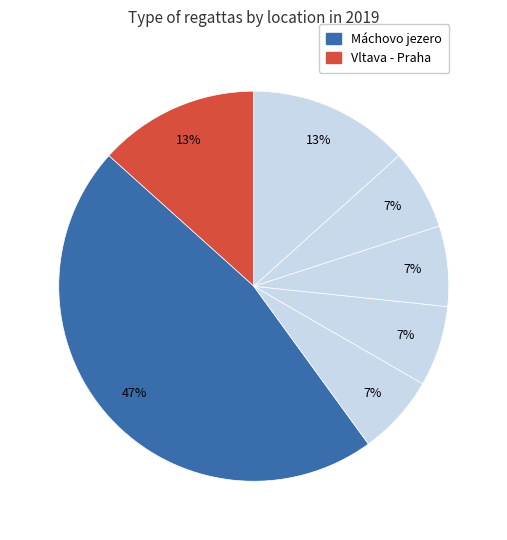

How many slices are in this pie chart?

7